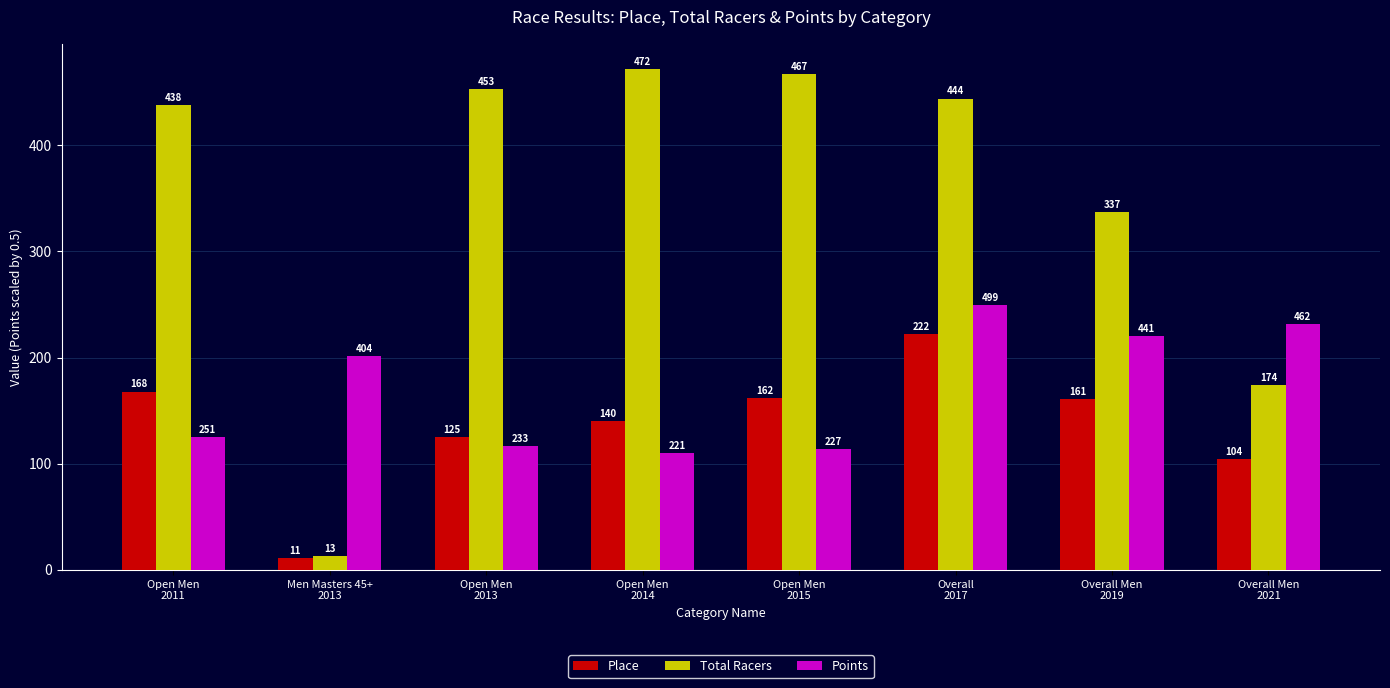

What is the minimum value for Total Racers?

13.0